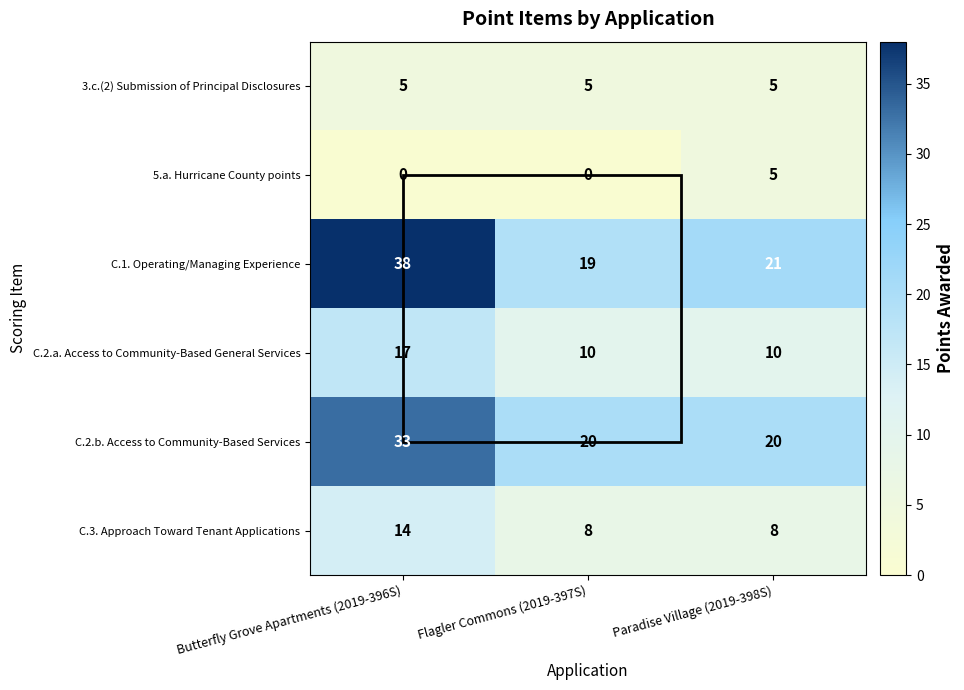

Is the value of 5.a. Hurricane County points at Butterfly Grove Apartments (2019-396S) greater than the value of C.3. Approach Toward Tenant Applications at Paradise Village (2019-398S)?

No